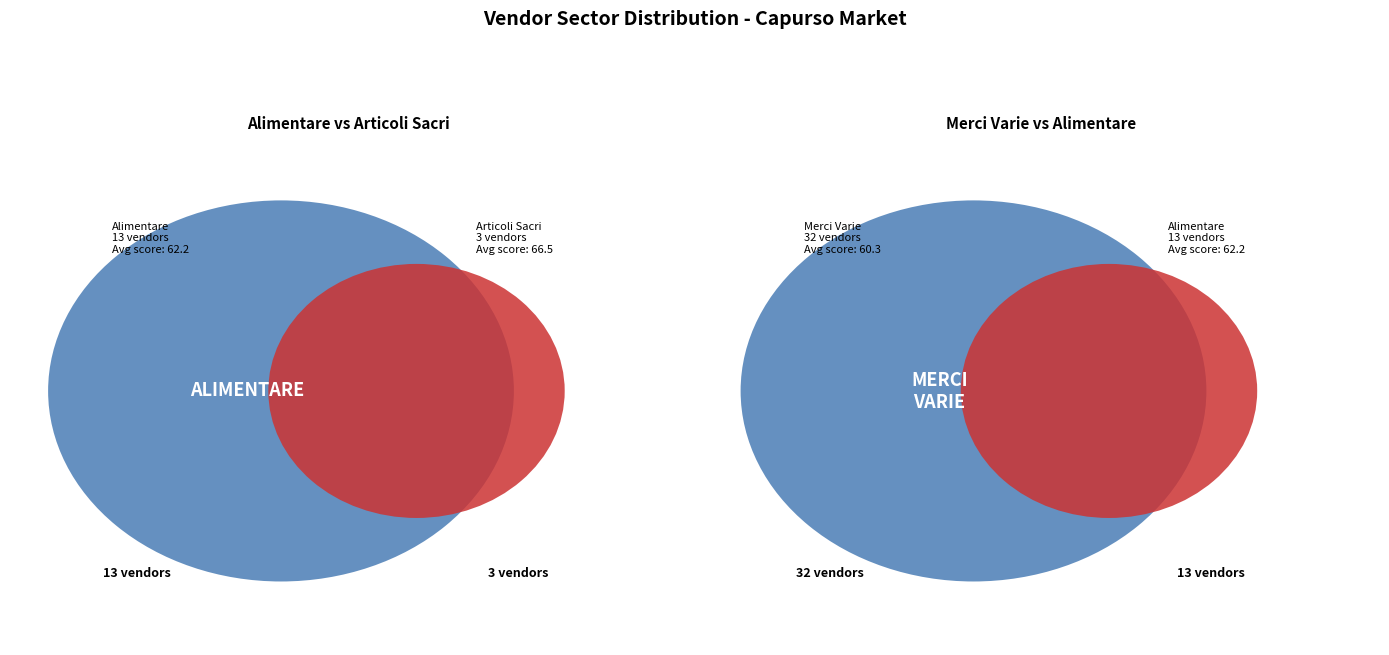

To the nearest percent, what is the difference between the largest and smallest slice percentages?

62%